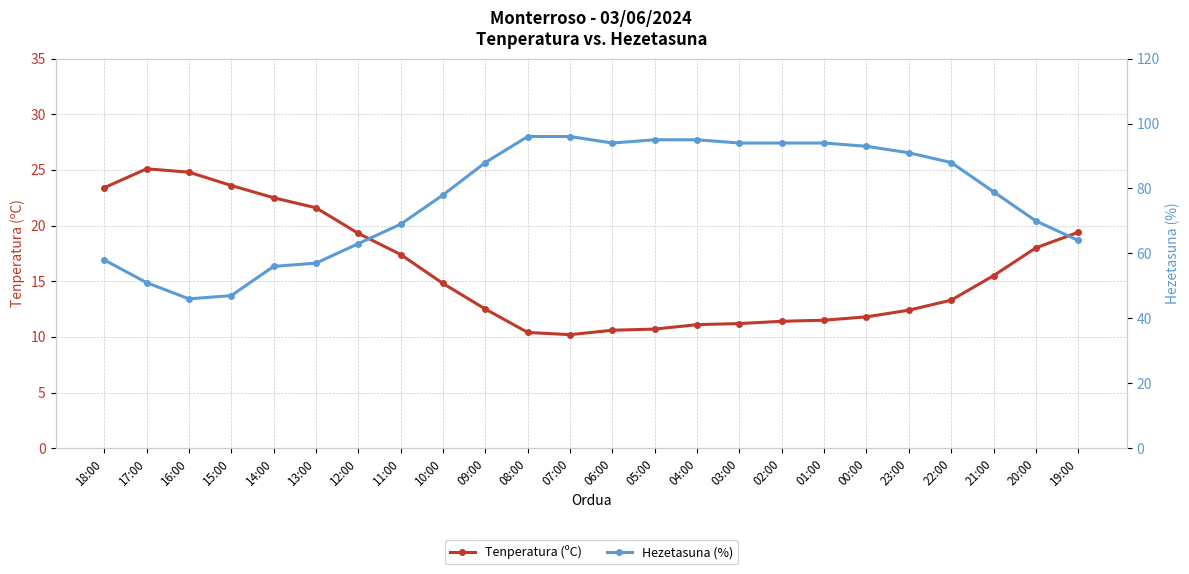

The value of Hezetasuna (%) at 04:00 is 95.0. True or false?

True